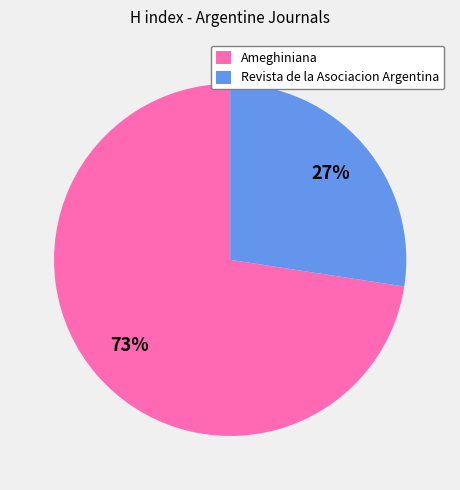

To the nearest percent, what is the combined percentage of Revista de la Asociacion Argentina and Ameghiniana?

100%